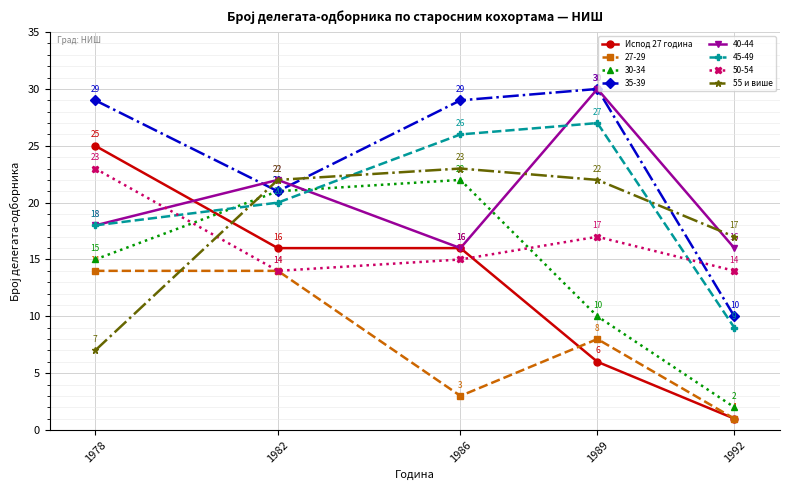

What is the value of the Испод 27 година point at the 2nd from the left?

16